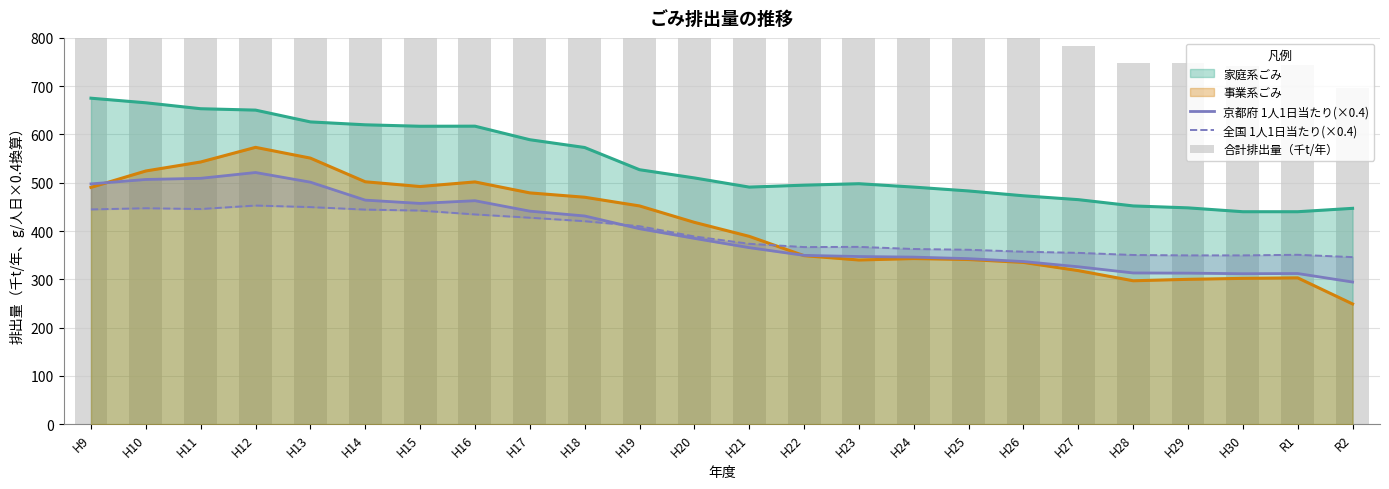

The 京都府 1人1日当たり(×0.4) series shows 346.0 at H24. True or false?

True